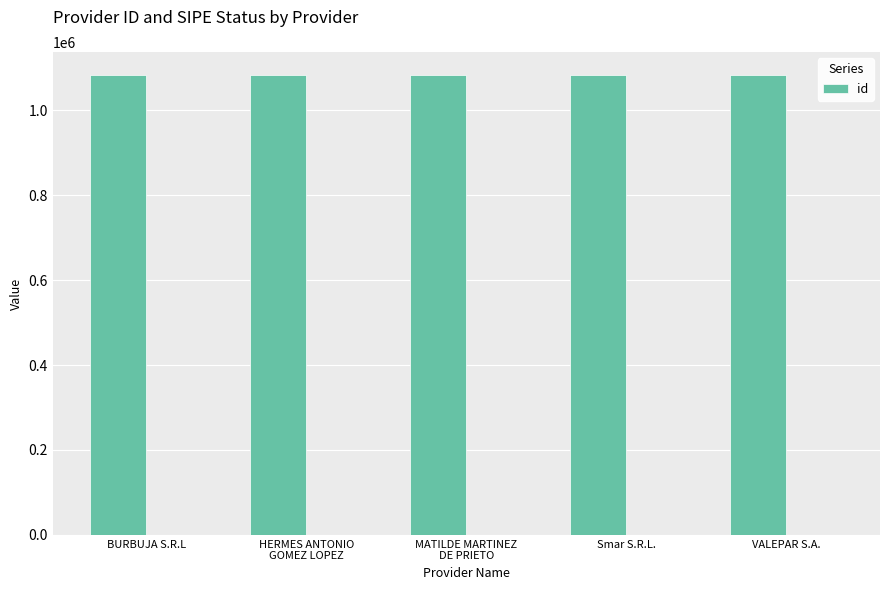

Which category has the highest value across all series?

Smar S.R.L.